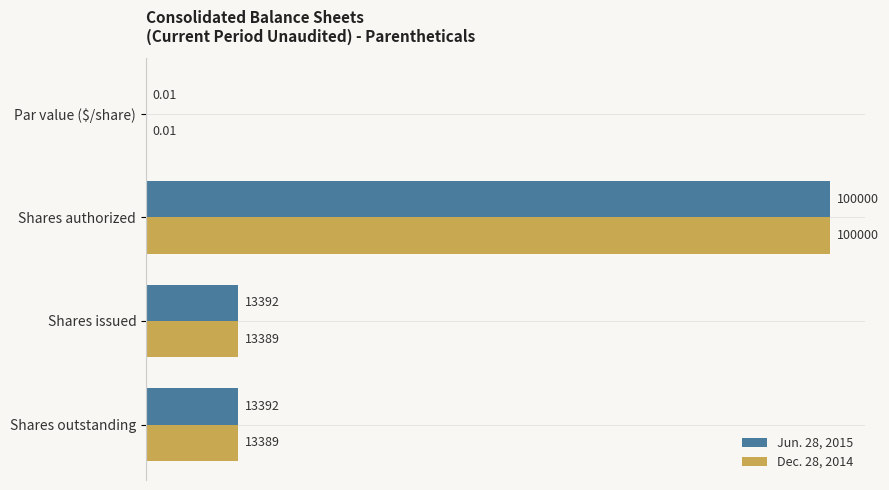

Is the value of Jun. 28, 2015 at Shares outstanding greater than the value of Dec. 28, 2014 at Shares issued?

Yes